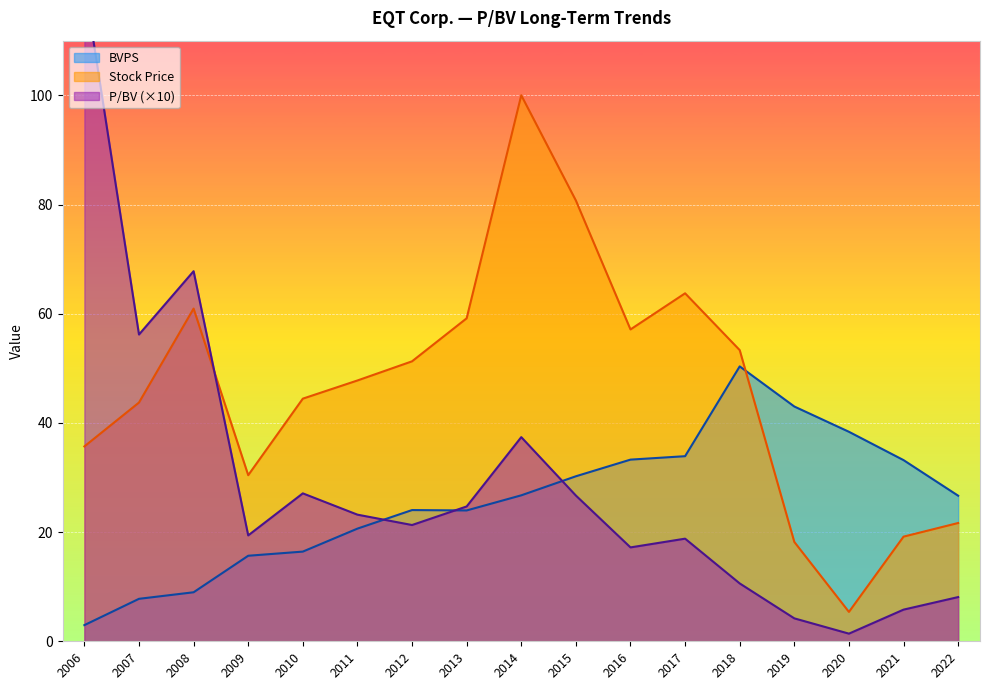

What is the approximate value of Stock Price at 2011?

47.8